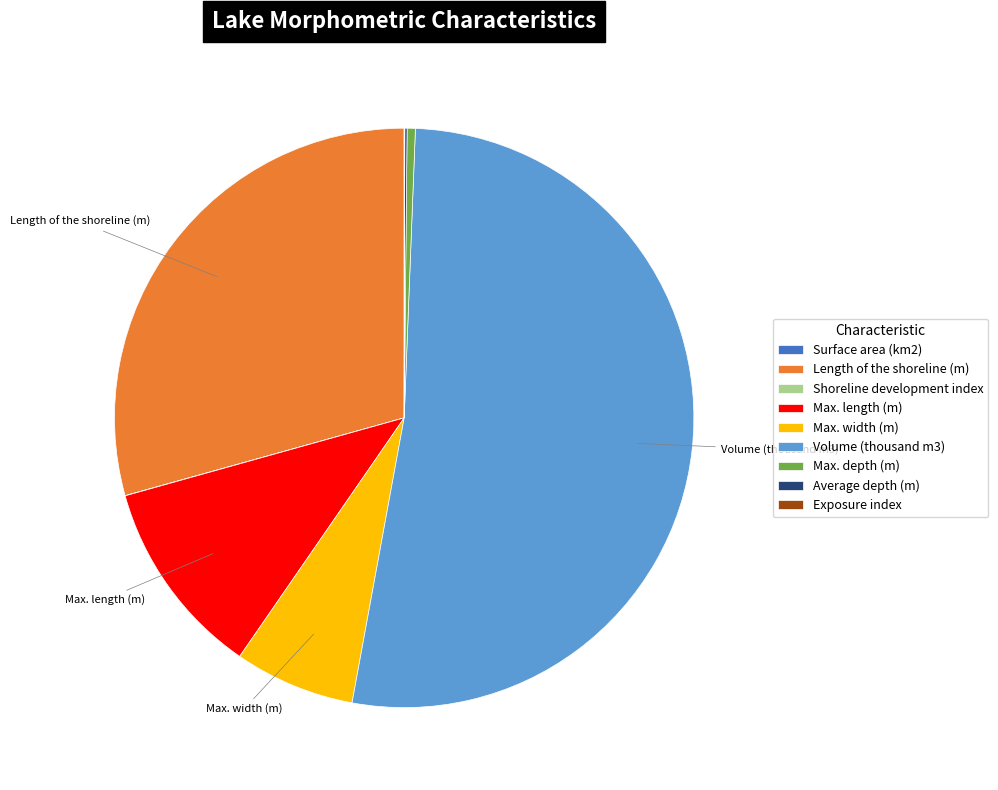

What is the largest slice in the pie chart?

Volume (thousand m3)